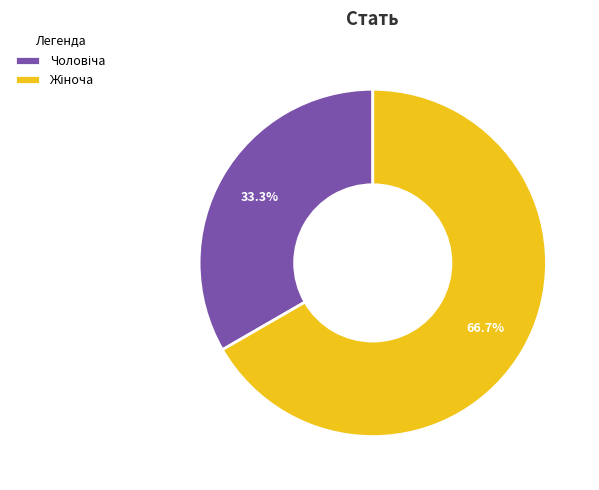

Is there a majority slice in this chart?

Yes